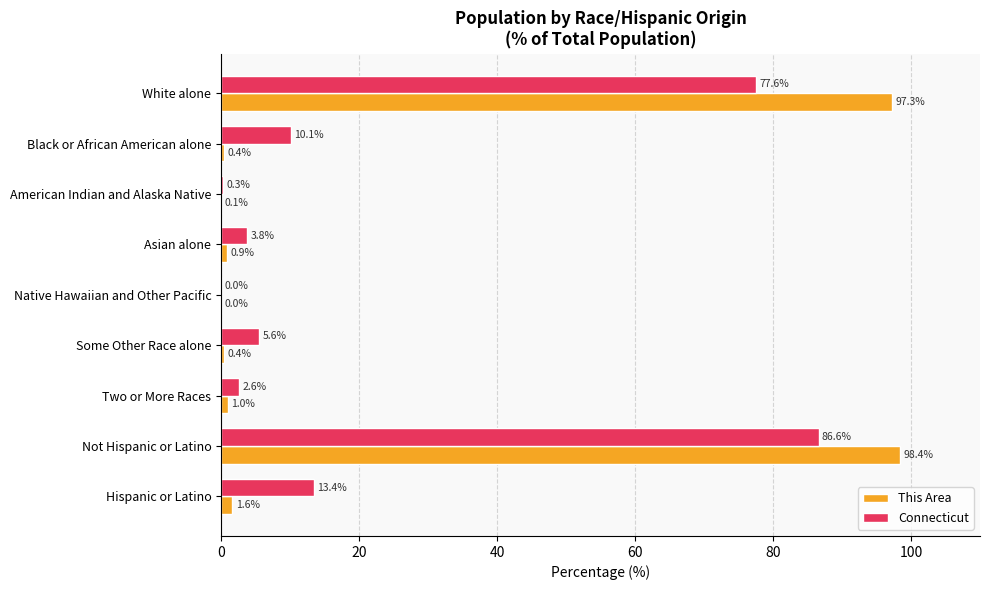

What is the sum of the This Area values at Not Hispanic or Latino and White alone?

195.7